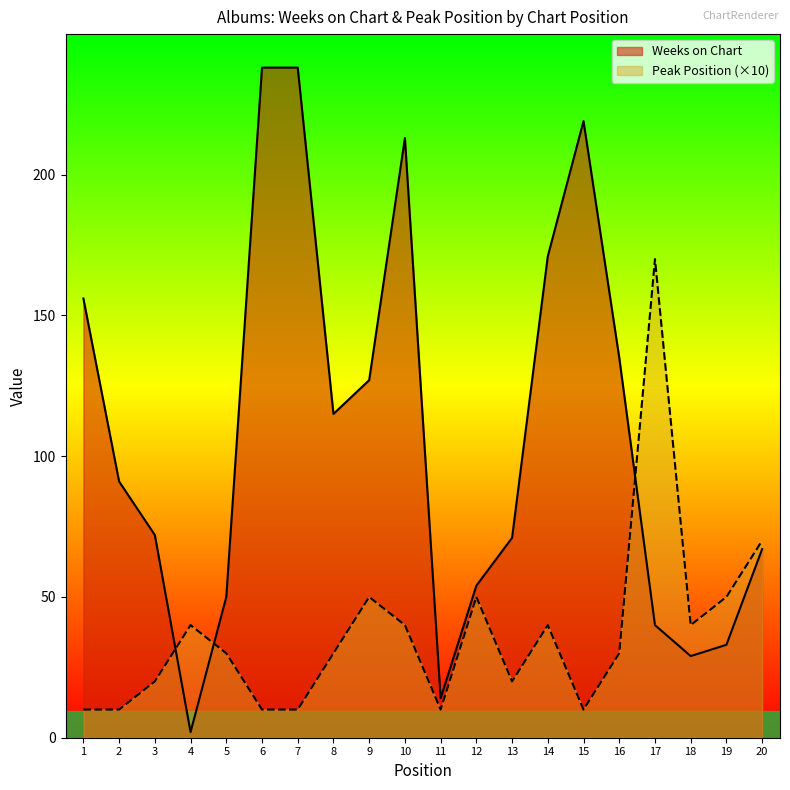

How many interior local valleys does the Weeks on Chart series have?

4